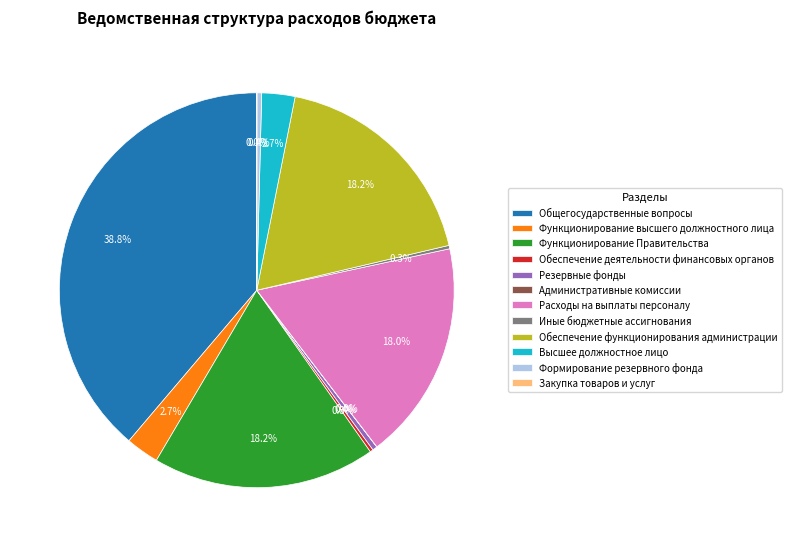

Which category has the biggest portion of the pie?

Общегосударственные вопросы